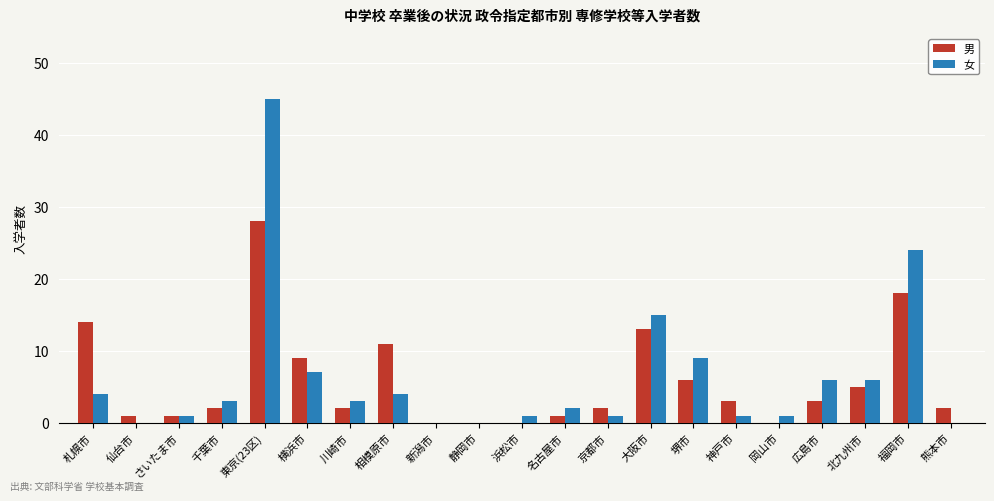

What is the total value across all series at 広島市?

9